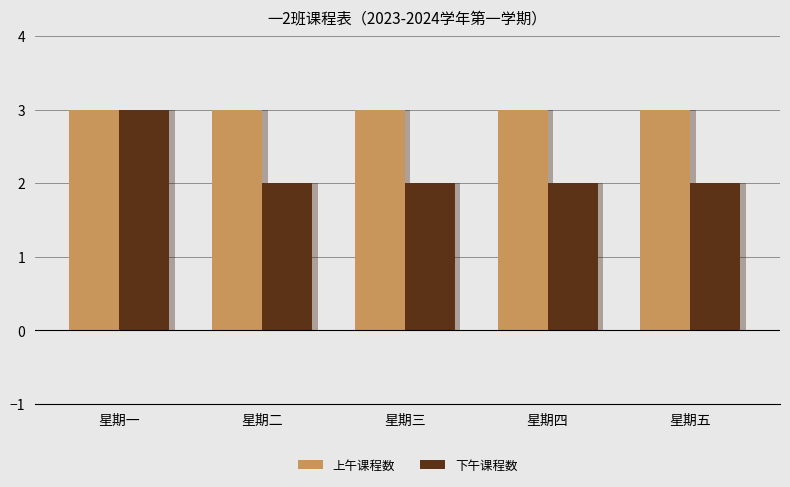

What is the difference between the 下午课程数 values at 星期一 and 星期四?

1